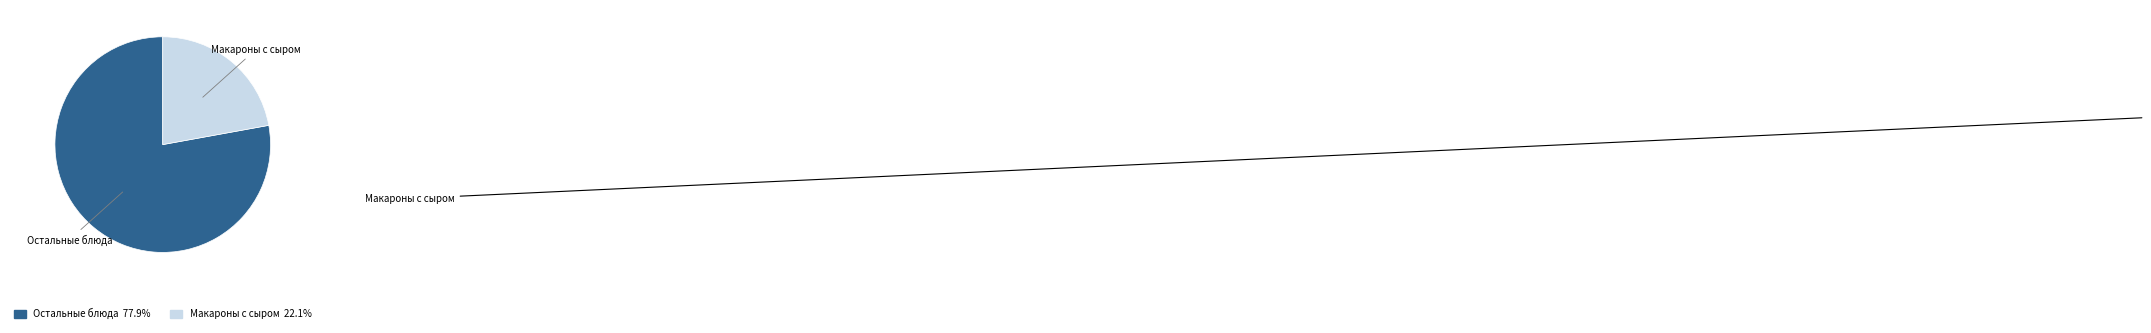

How many slices are in this pie chart?

2